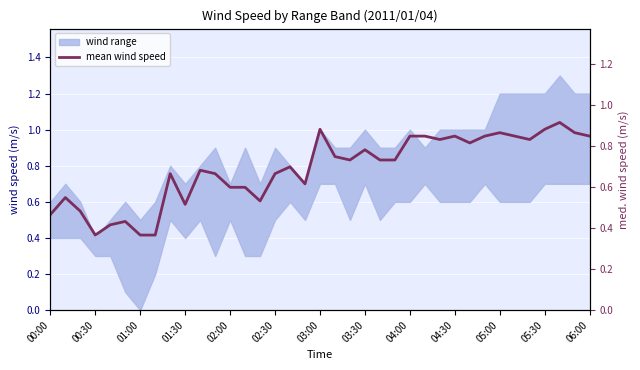

What is the minimum value shown in the chart?

0.4